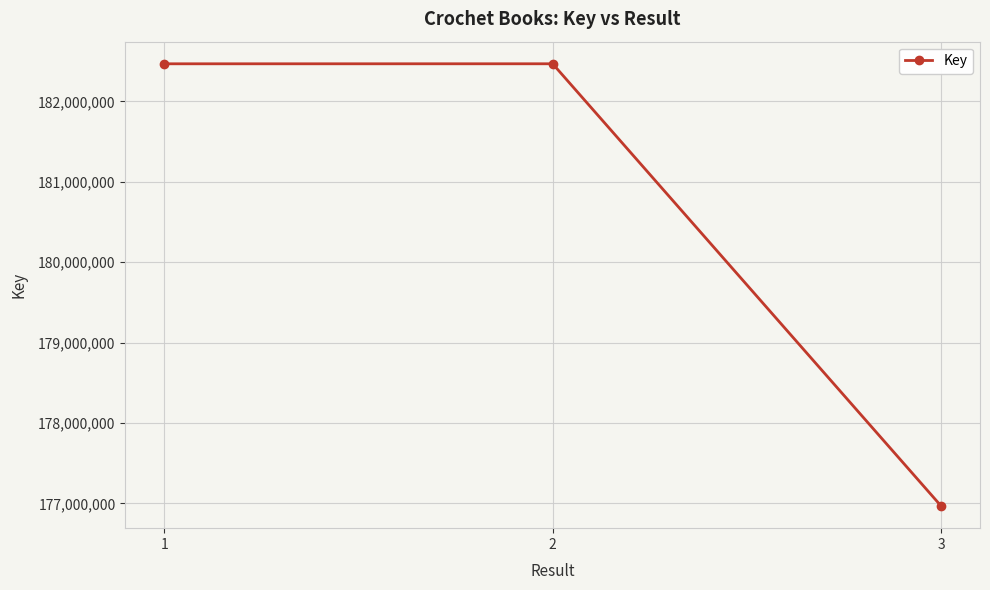

How many lines are shown in the chart?

1